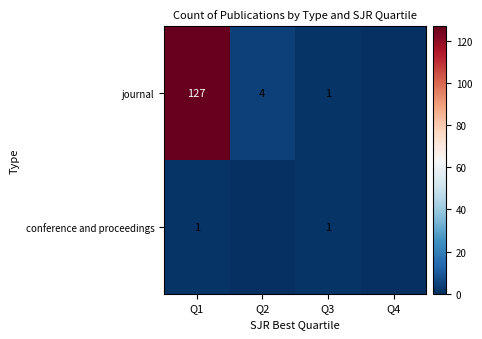

What is the difference between the journal values at Q3 and Q2?

3